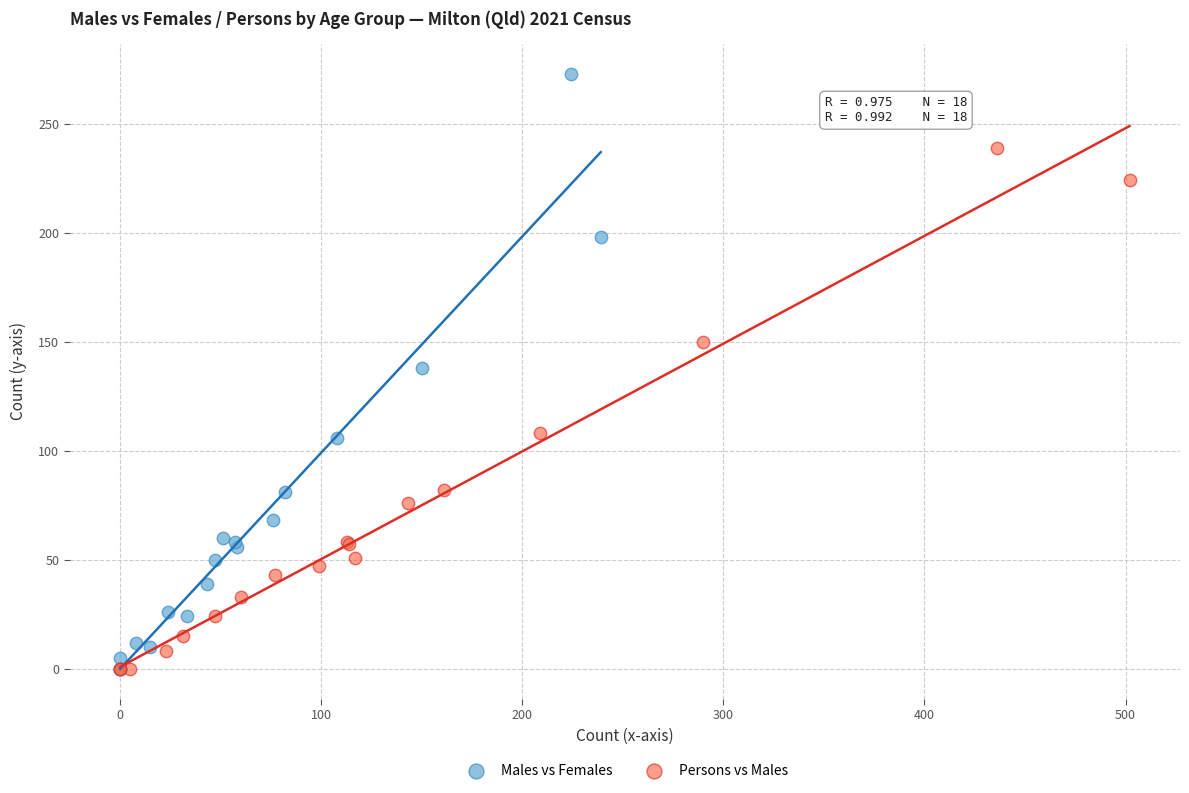

Which series has the largest Y range (max minus min)?

Males vs Females